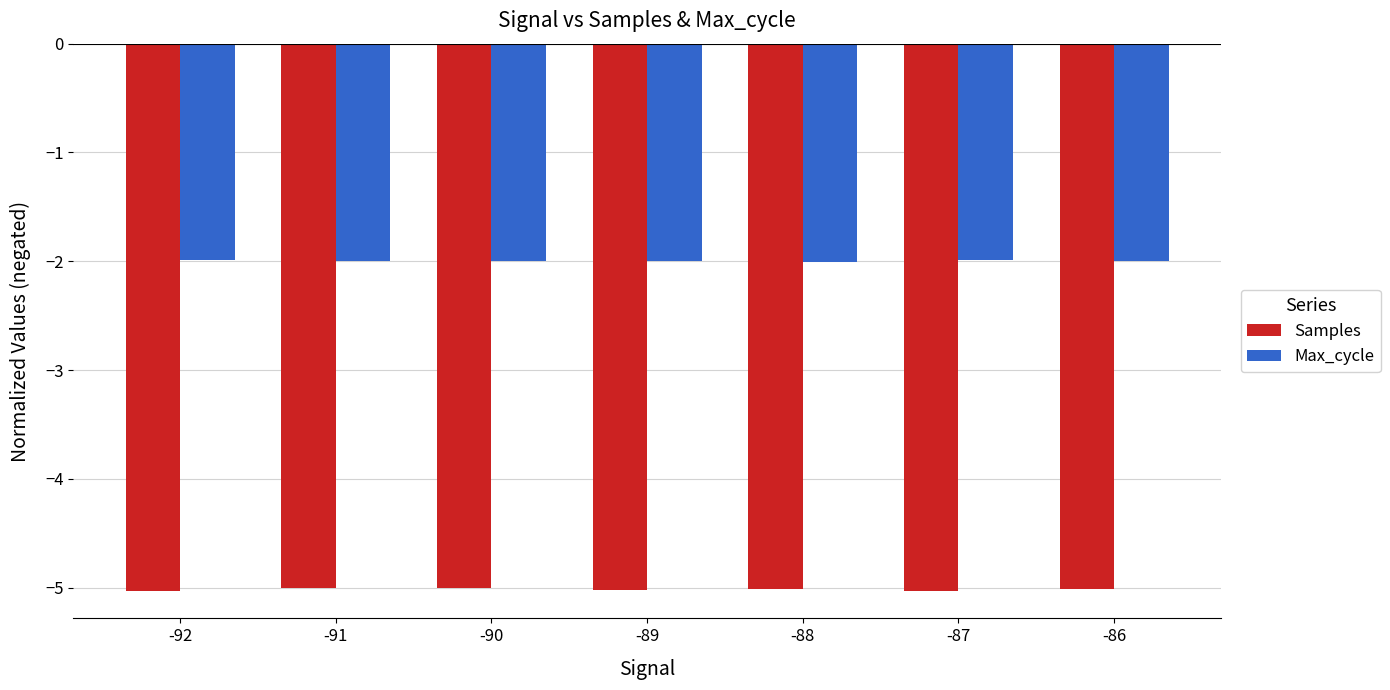

How many bars are there in each group?

2